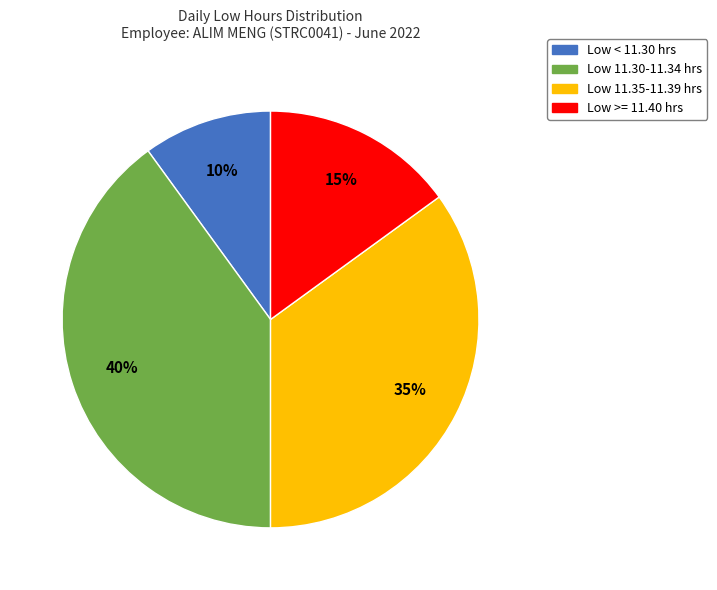

Does any single category account for the majority?

No